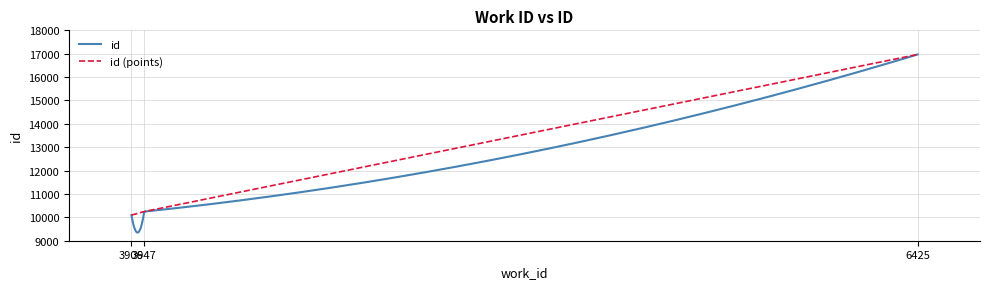

What is the value of the 3rd point from the left?

16967